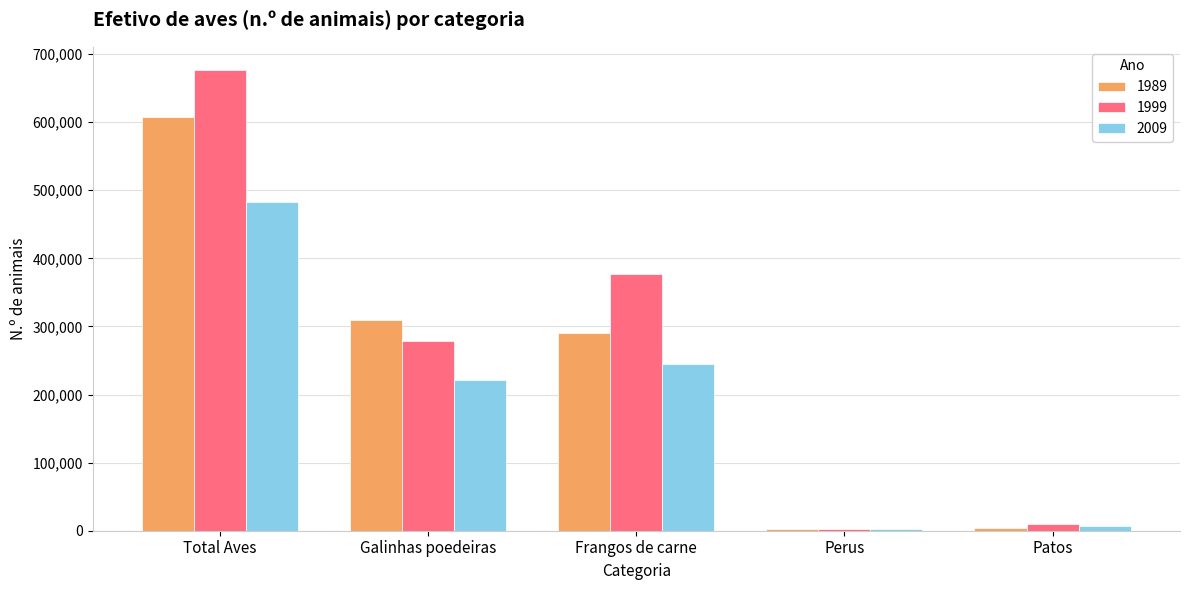

The value of 1999 at Galinhas poedeiras is 278446. True or false?

True